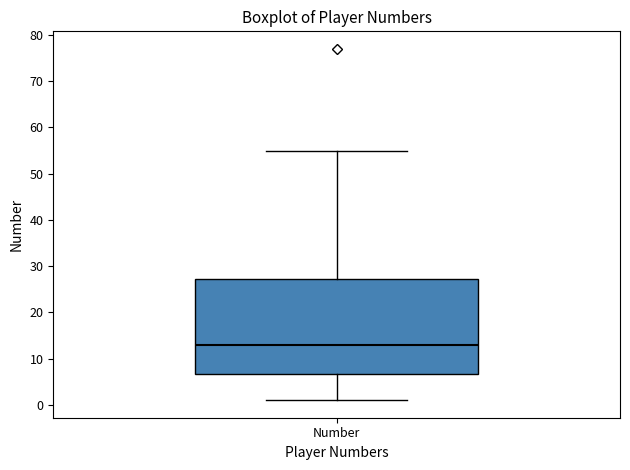

Where is the lower edge of the box for Number on the y-axis? The values are not printed on the chart, so give them approximately, as read against the axis.

7